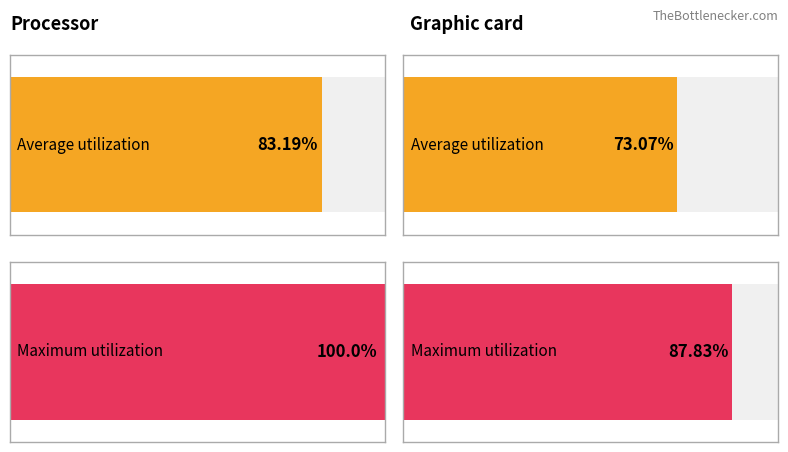

Which series has the widest spread of values?

Maximum utilization